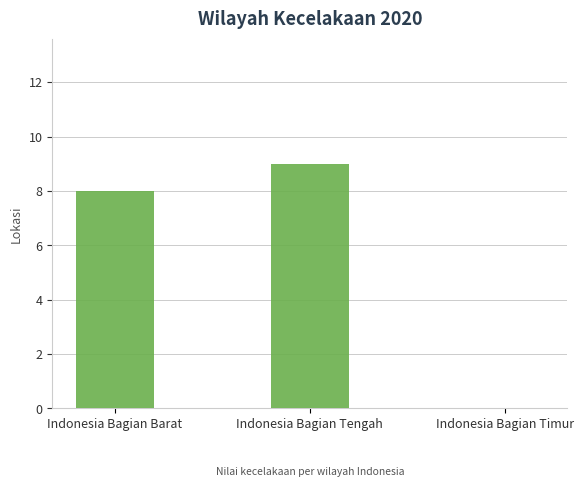

What is the sum of all values?

17